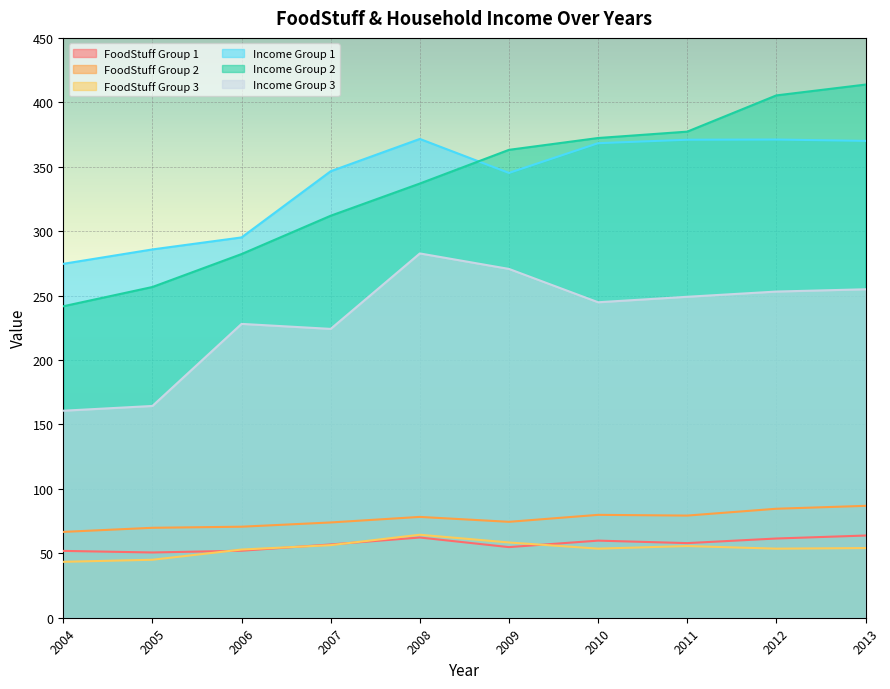

True or false: FoodStuff_1 and Income_1 intersect in this chart.

False